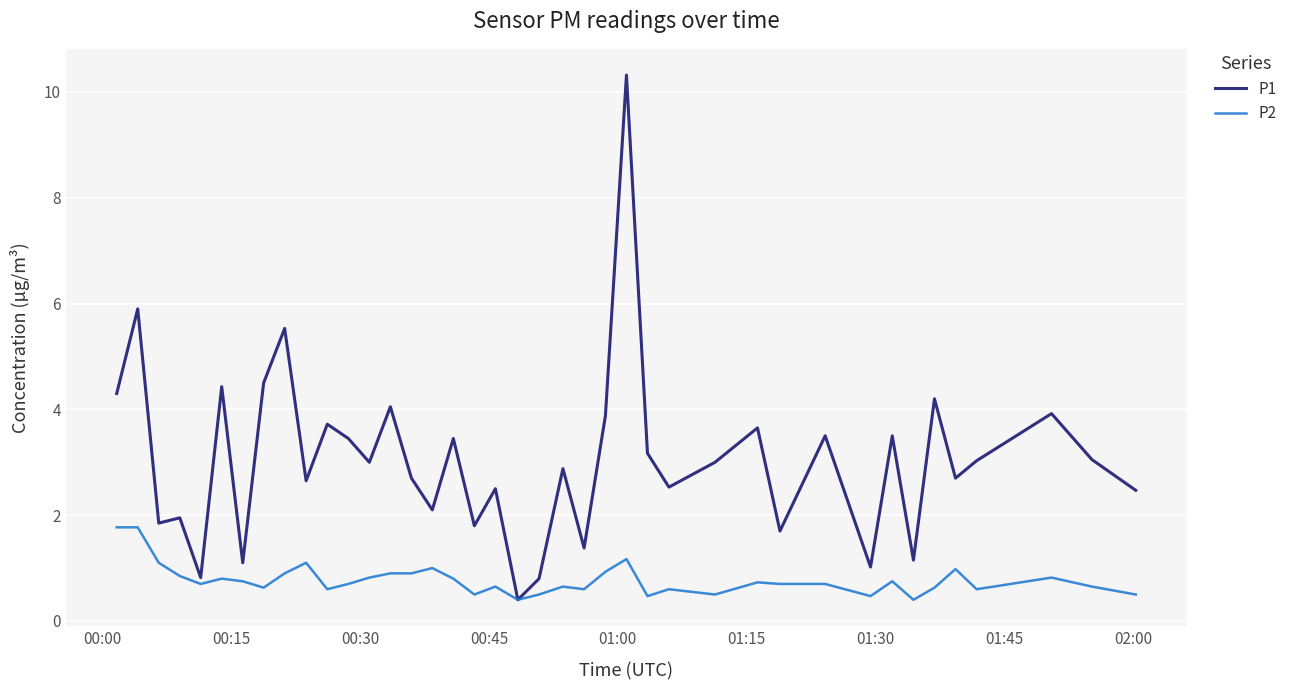

What is the smallest value displayed?

0.4